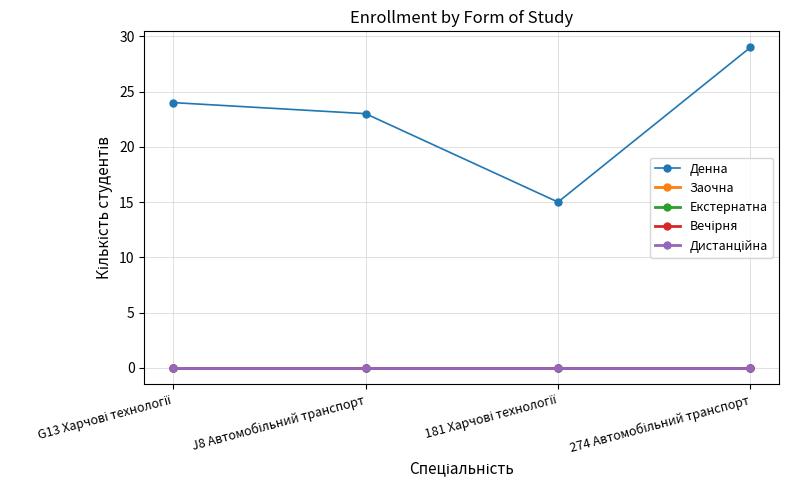

True or false: Вечірня and Екстернатна cross at least once.

False